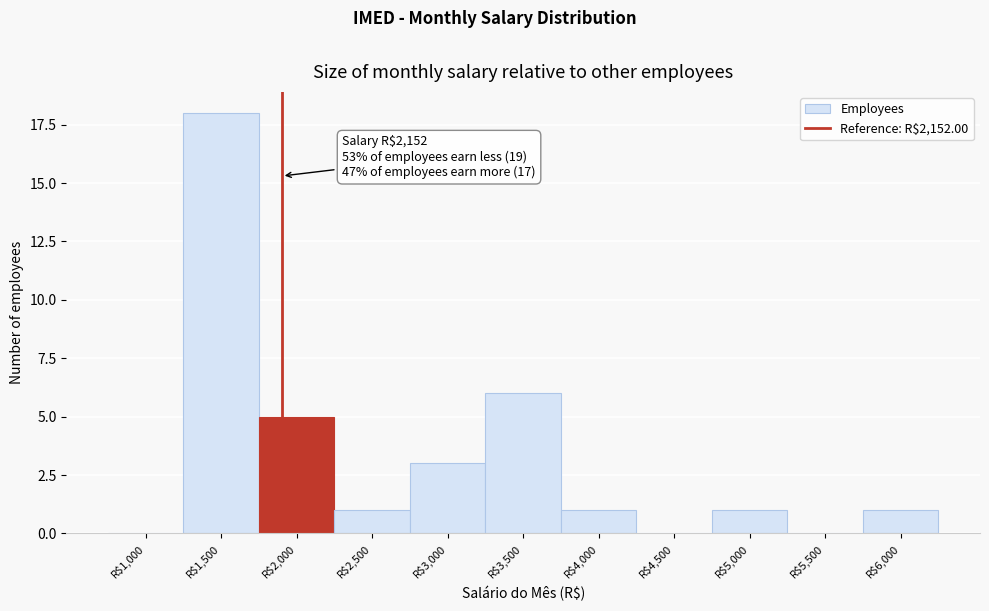

At which label is the value closest to 9?

R$3,500